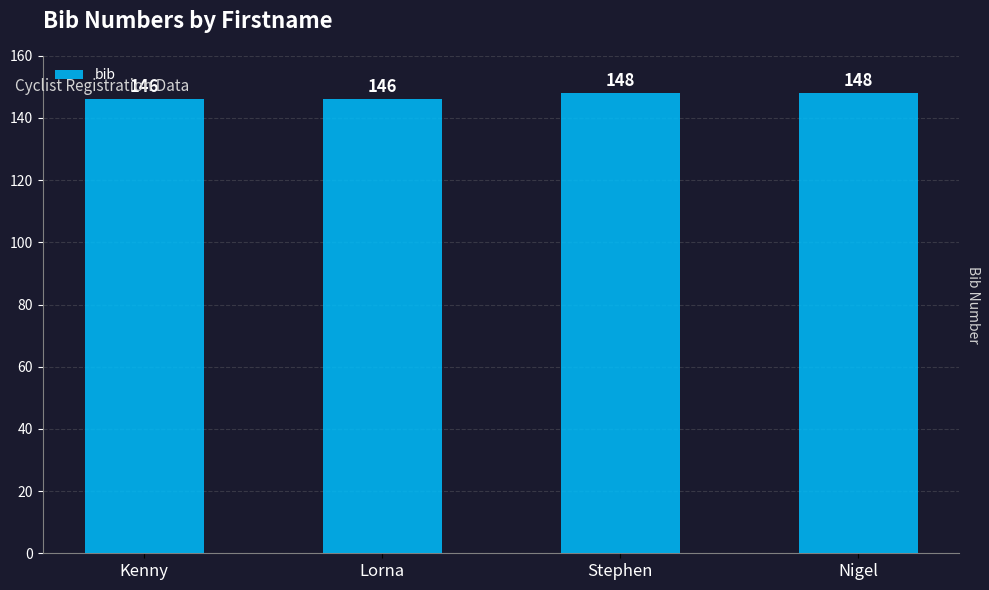

What is the sum of all values?

588